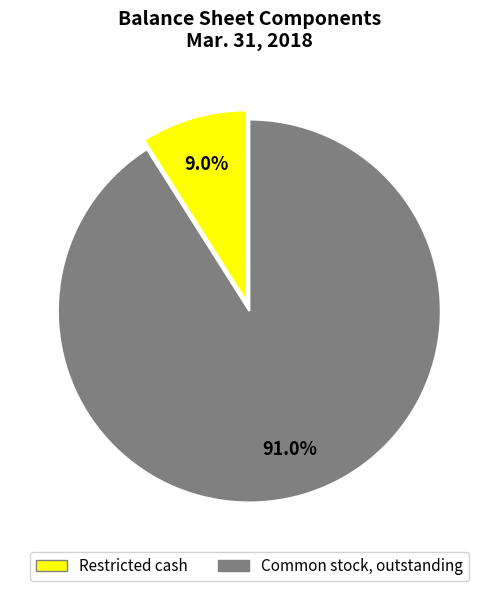

Which has a higher value, Common stock, outstanding or Restricted cash?

Common stock, outstanding